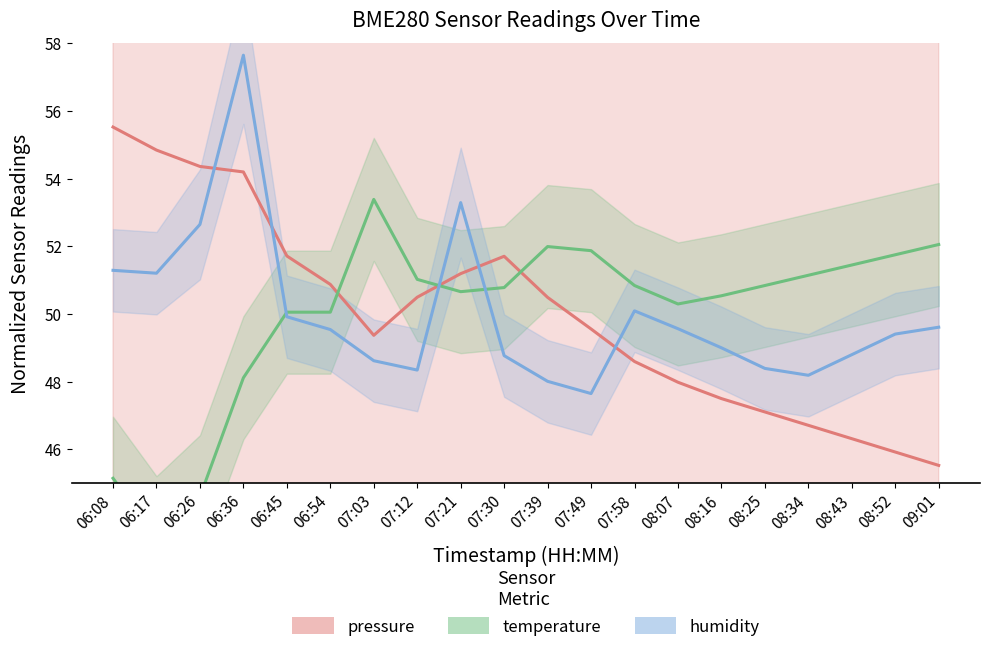

What is the difference between the maximum and minimum values in the humidity series?

10.0